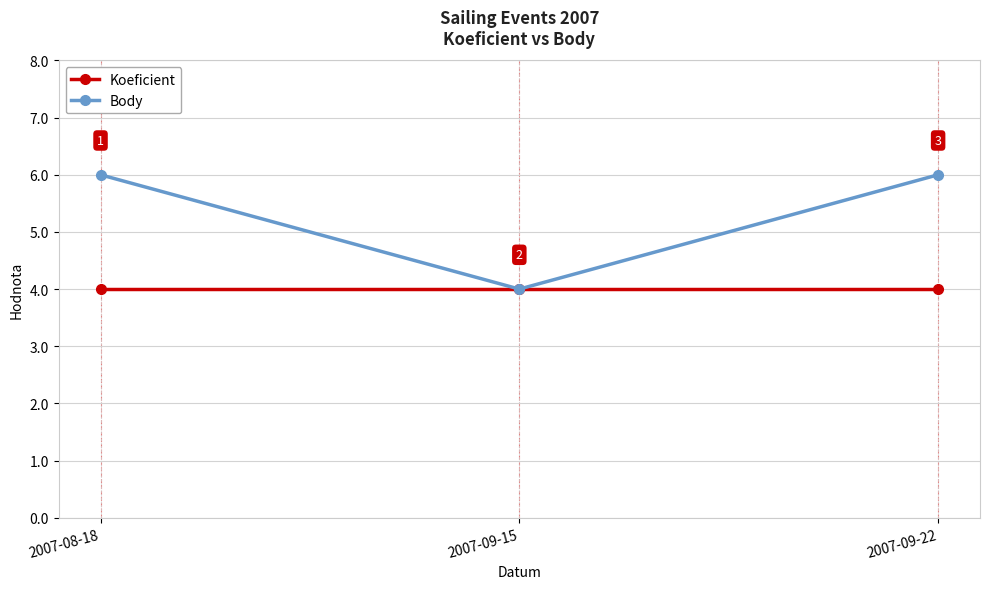

True or false: Koeficient has a value of 4 at 2007-09-15.

True